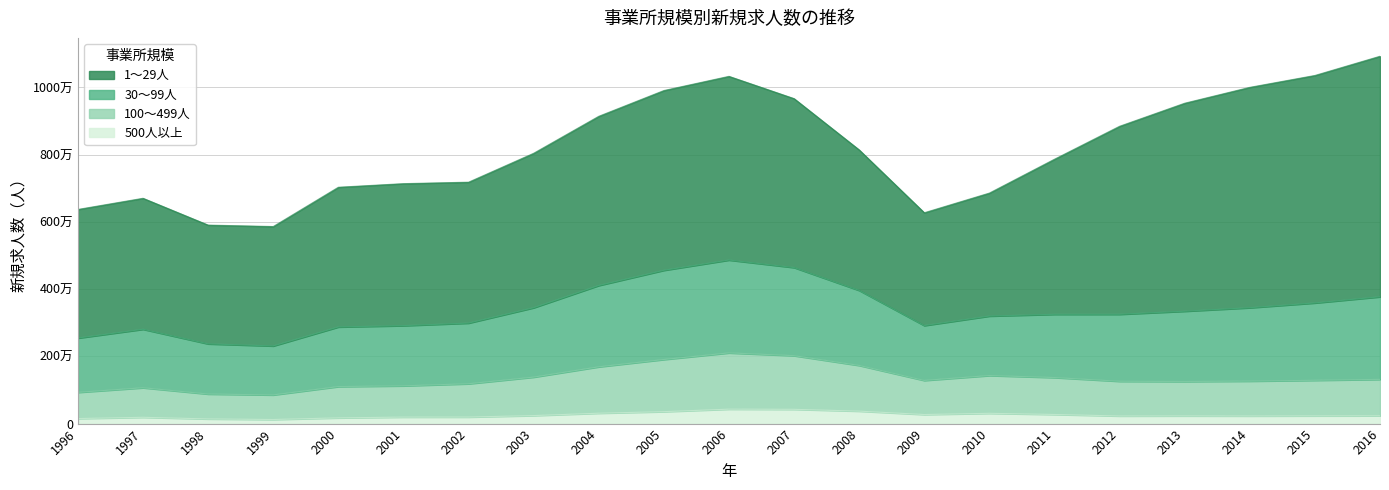

Does the chart have visible grid lines?

Yes